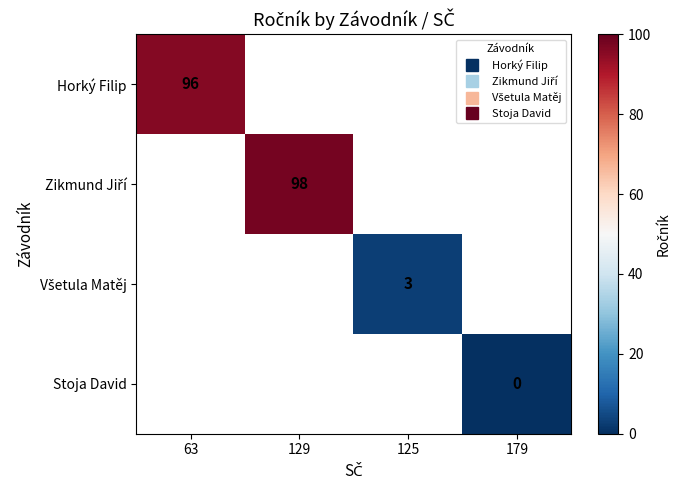

Which has a higher value, 179 or 63?

63